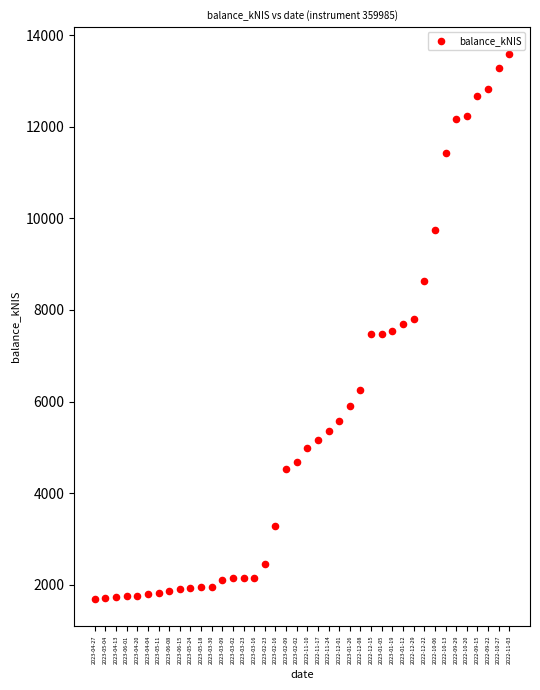

What is the range of Y values (max minus min)?

11897.0